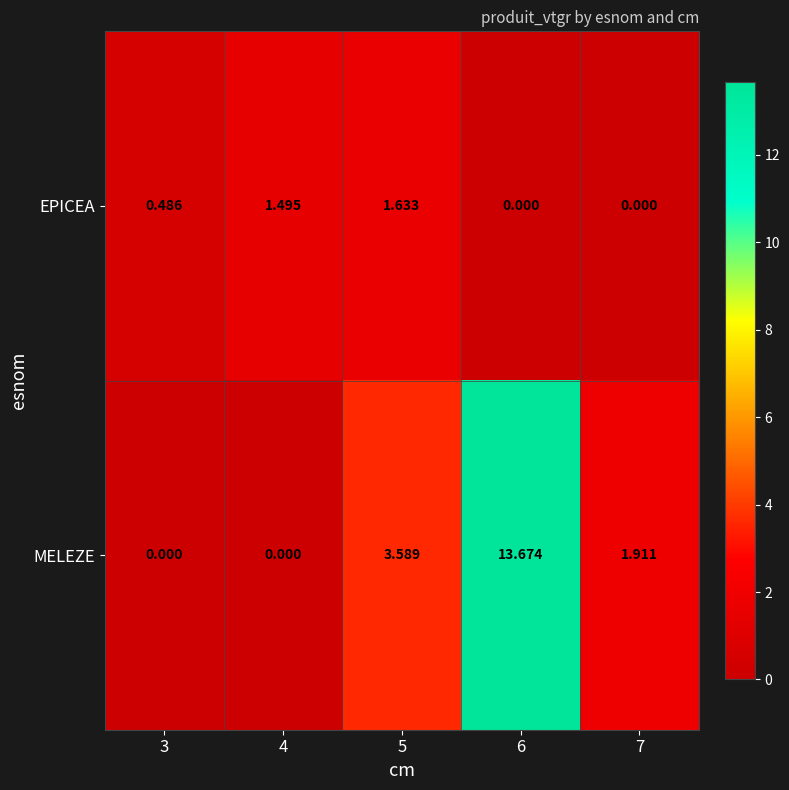

Which series has the widest spread of values?

MELEZE